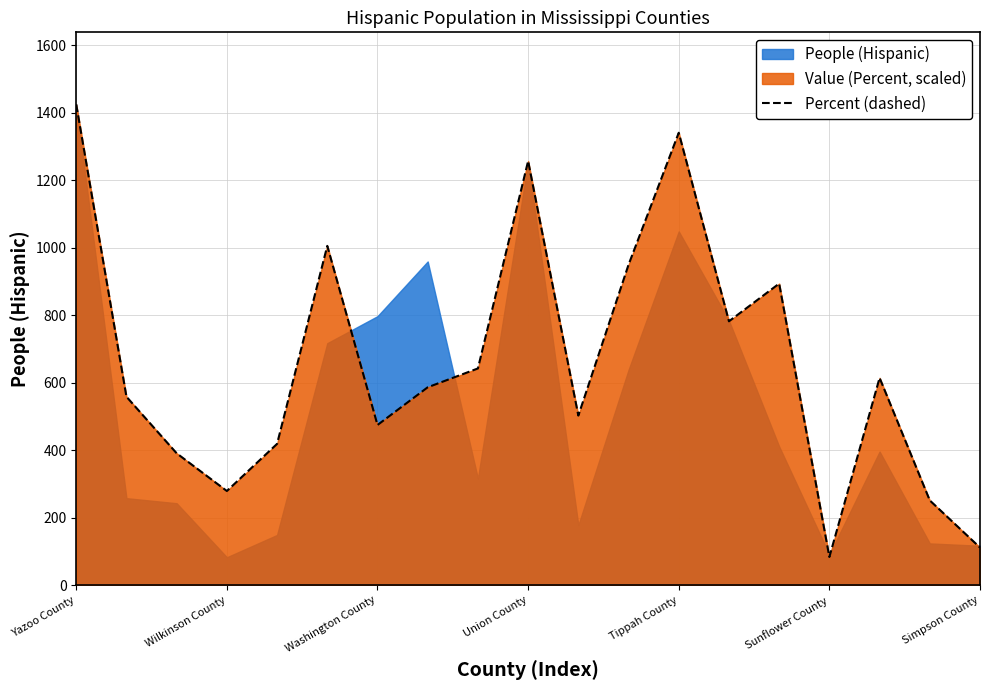

The Percent (dashed) series shows 279.2 at Wilkinson County. True or false?

True